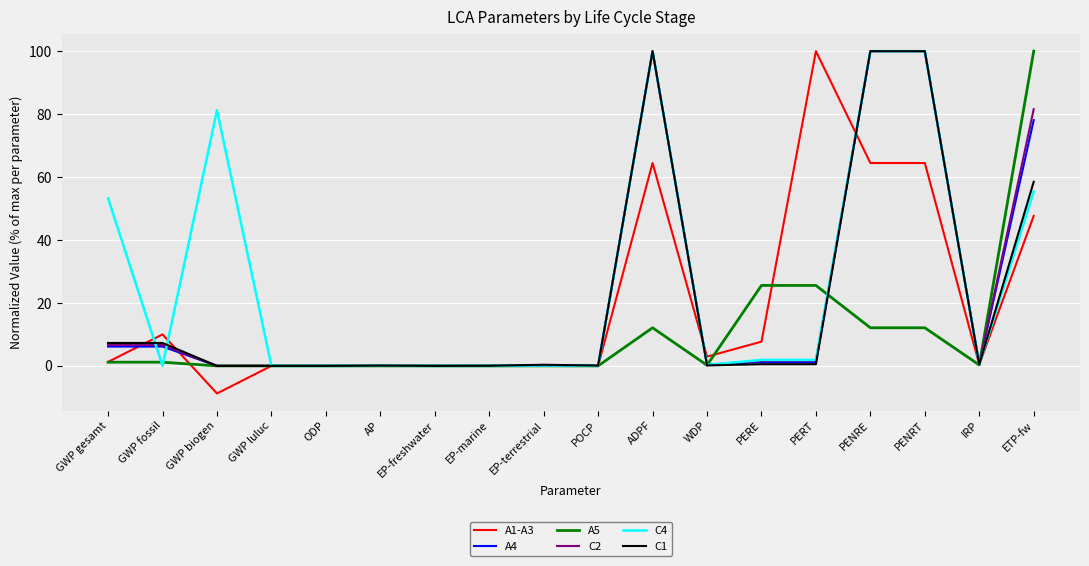

True or false: C2 has a value of 138.0 at PENRT.

False